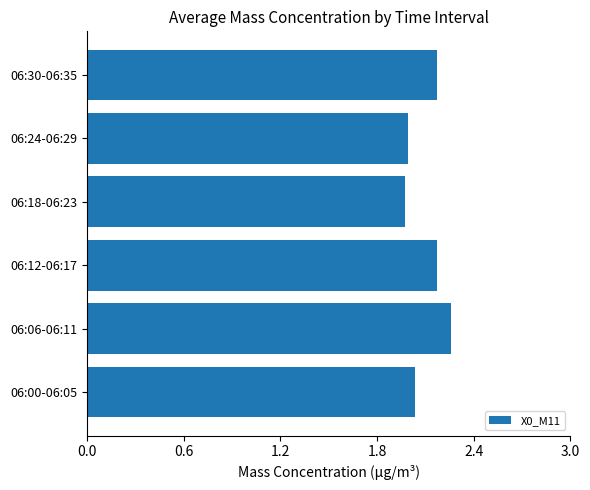

Which label corresponds to the largest value in the chart?

06:06-06:11